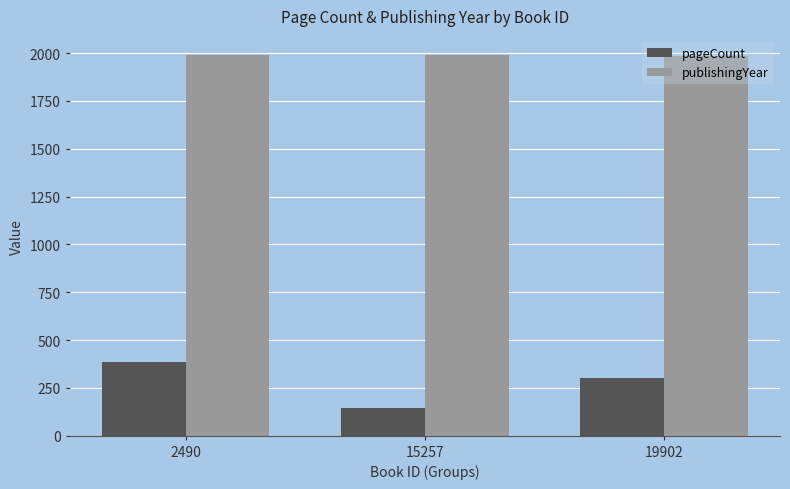

The value of publishingYear at 19902 is 1984. True or false?

True